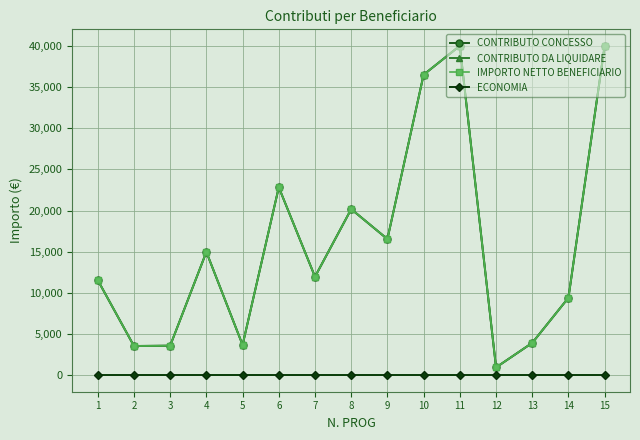

Rank the series at 13 from highest to lowest value.

CONTRIBUTO CONCESSO, CONTRIBUTO DA LIQUIDARE, IMPORTO NETTO BENEFICIARIO, ECONOMIA